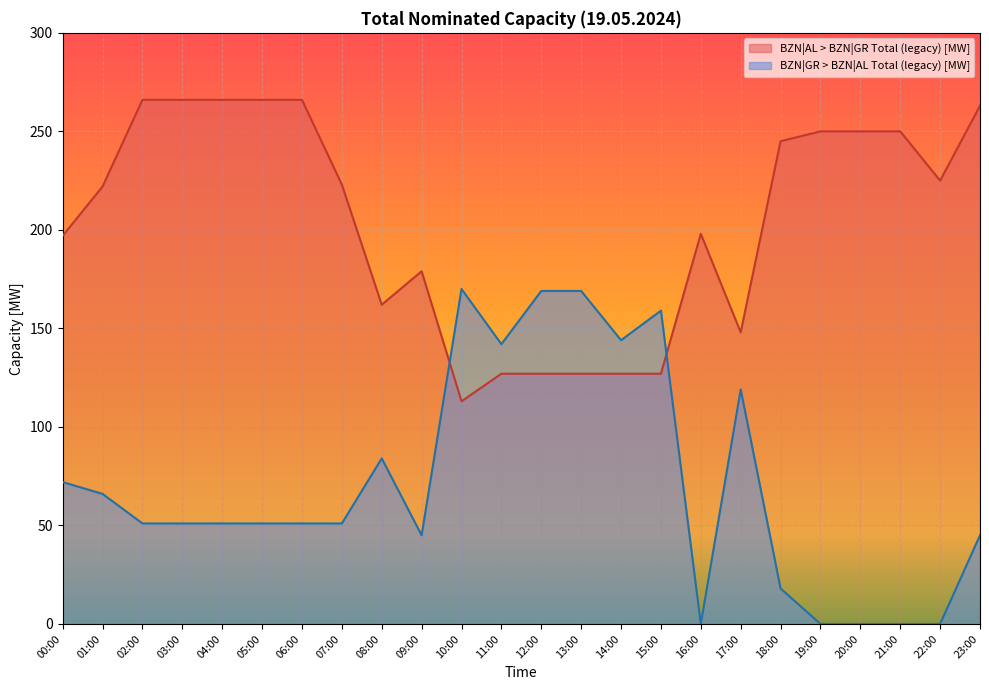

True or false: BZN|AL > BZN|GR Total (legacy) [MW] and BZN|GR > BZN|AL Total (legacy) [MW] intersect in this chart.

True